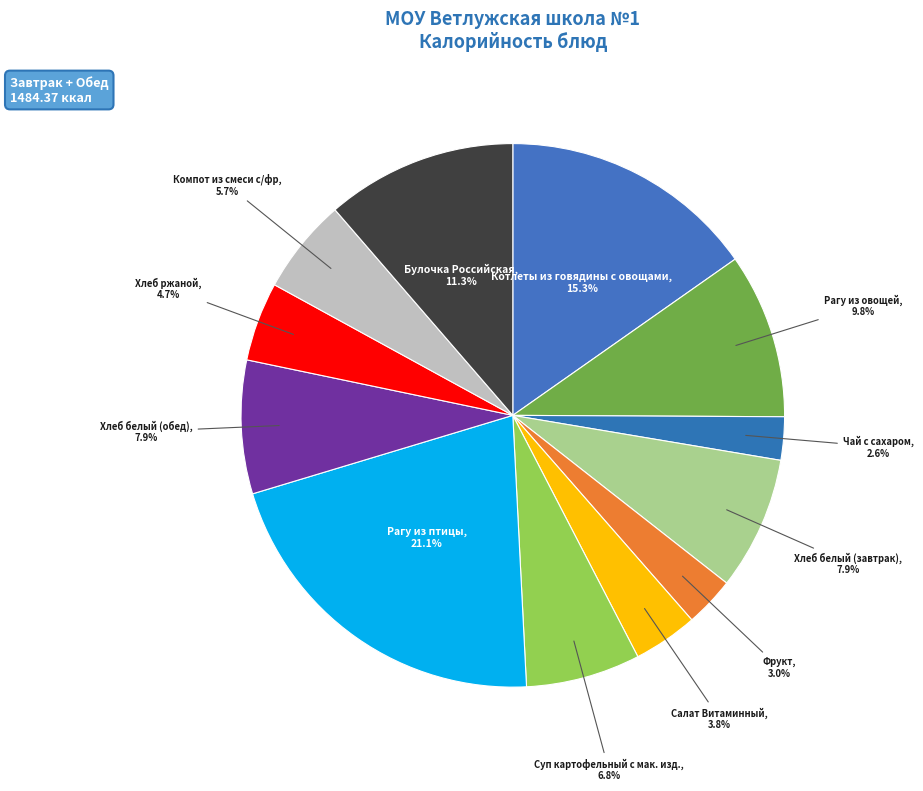

Is there a majority slice in this chart?

No